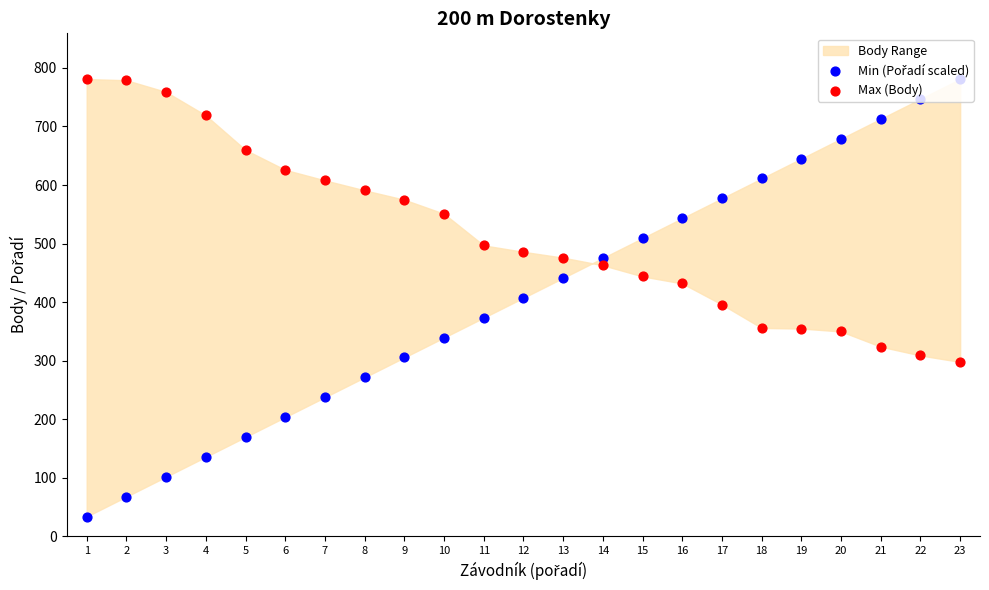

Which series reaches the minimum Y coordinate?

Min (Pořadí scaled)